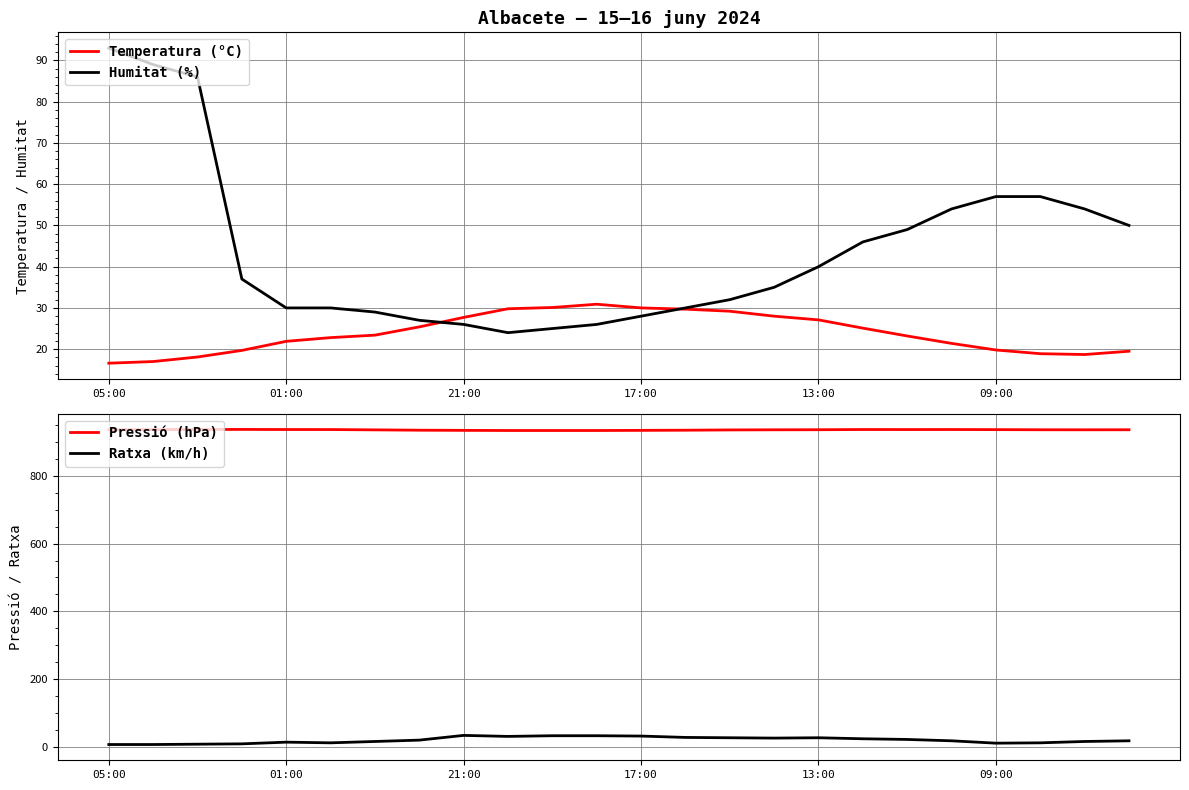

In Pressió (hPa), how many points are lower than both neighbors (excluding endpoints)?

2